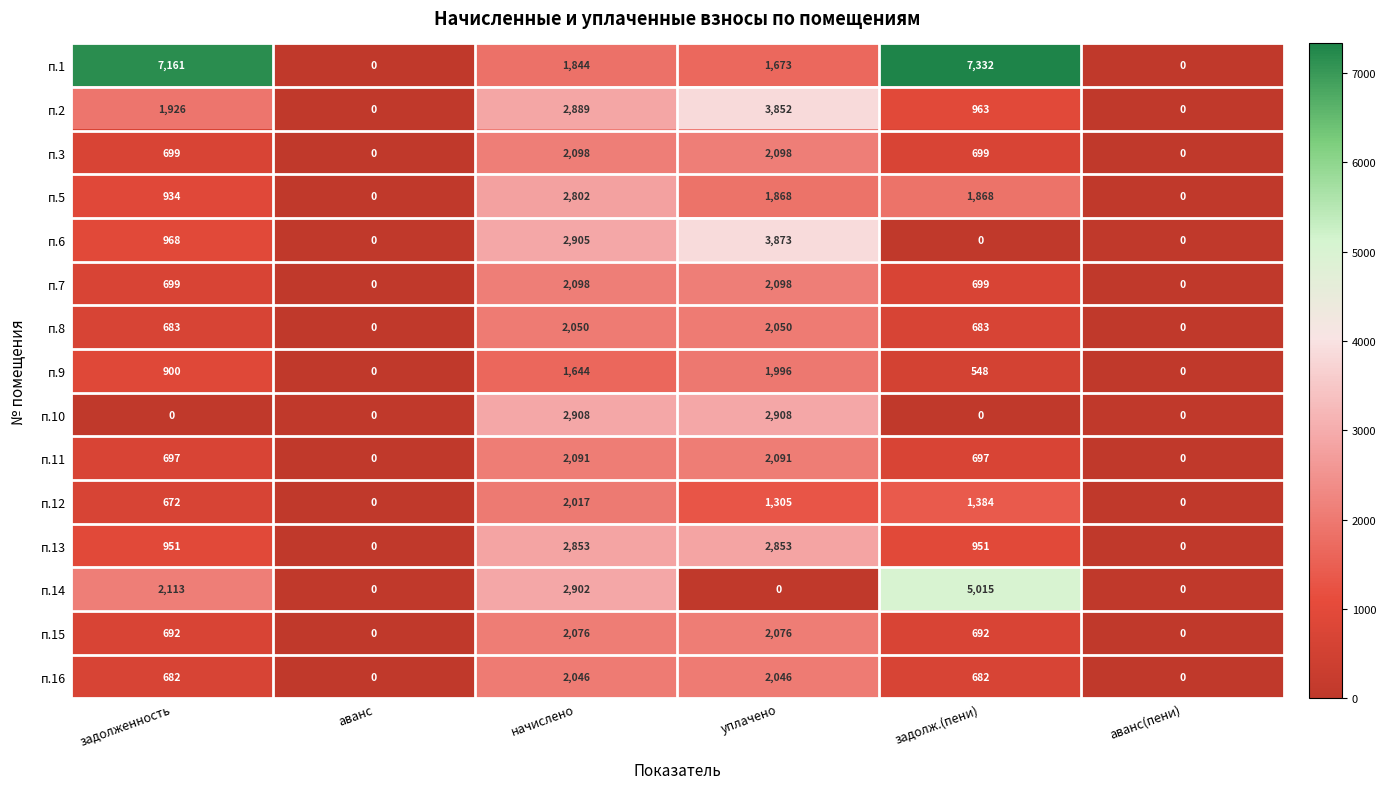

What is the greatest value displayed?

7332